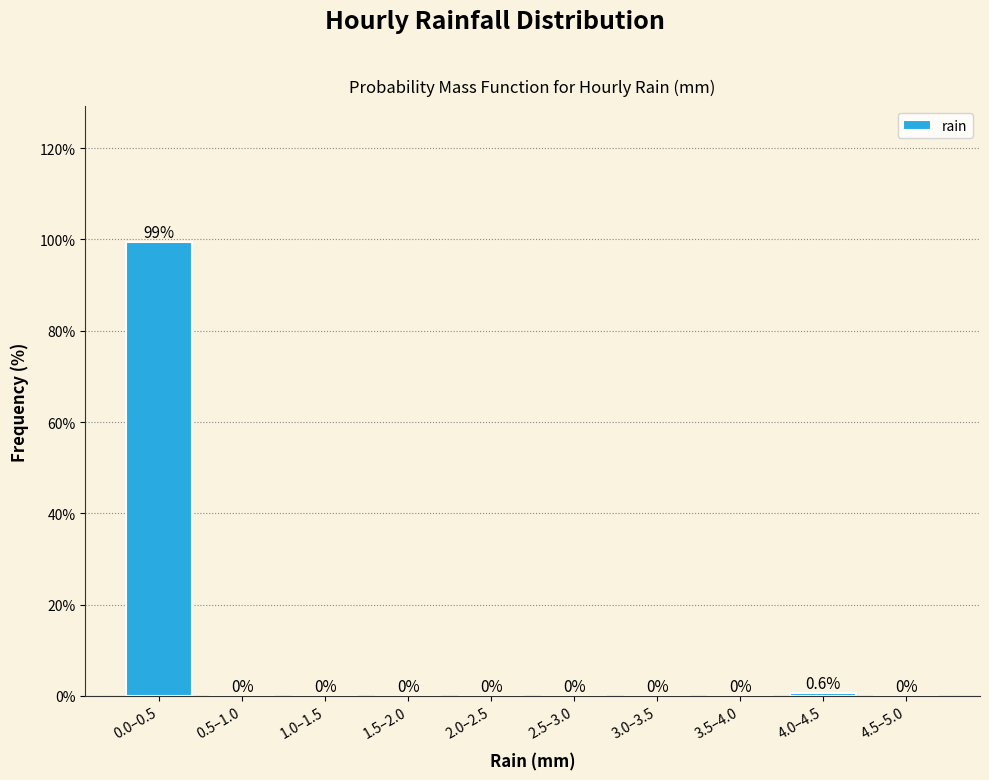

Which label corresponds to the largest value in the chart?

0.0–0.5